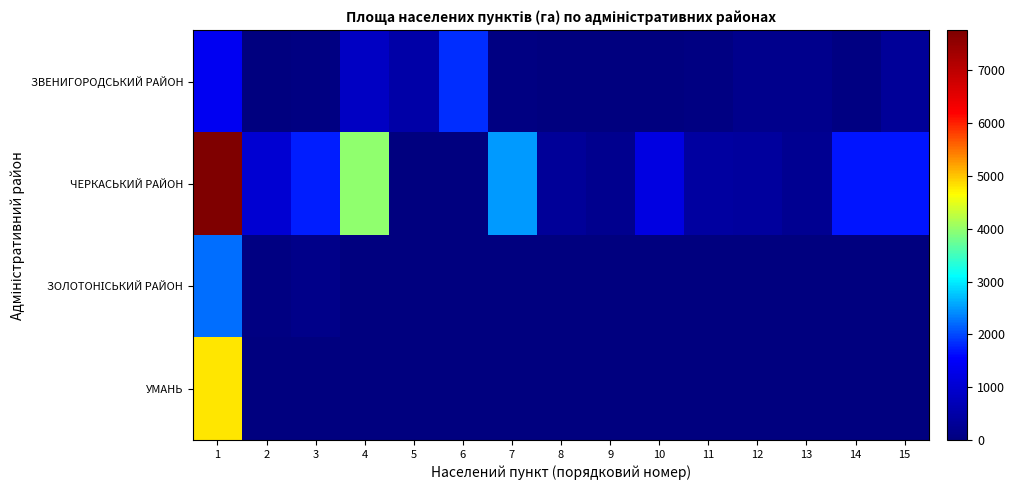

At how many categories does at least one series exceed 2460?

3